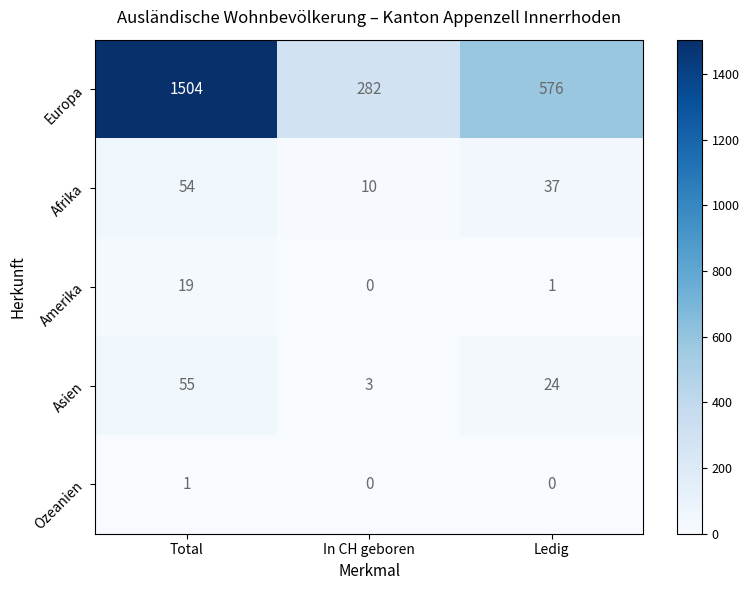

What is the sum of all Afrika values?

101